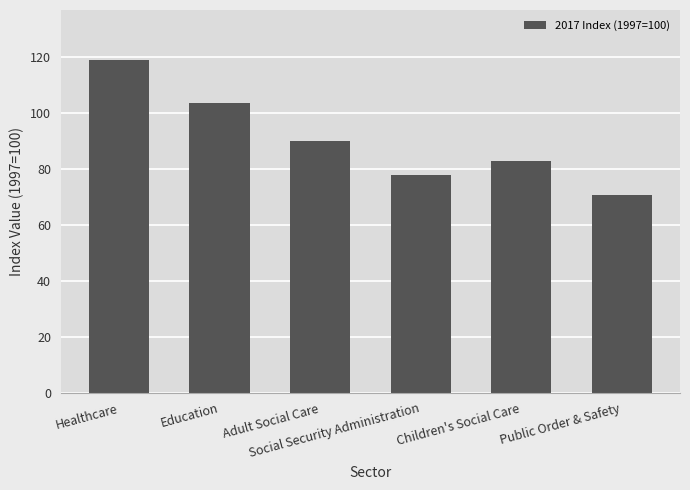

How many data points are less than 89?

3